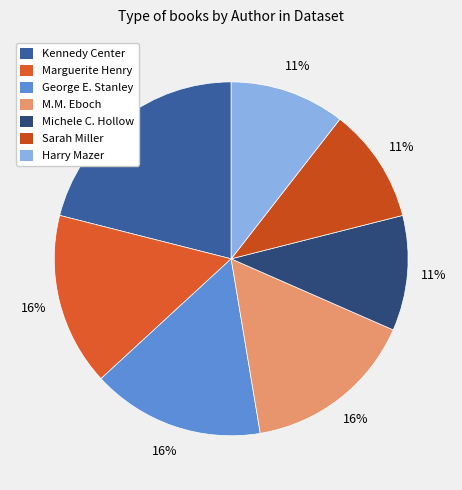

How many slices are in this pie chart?

7